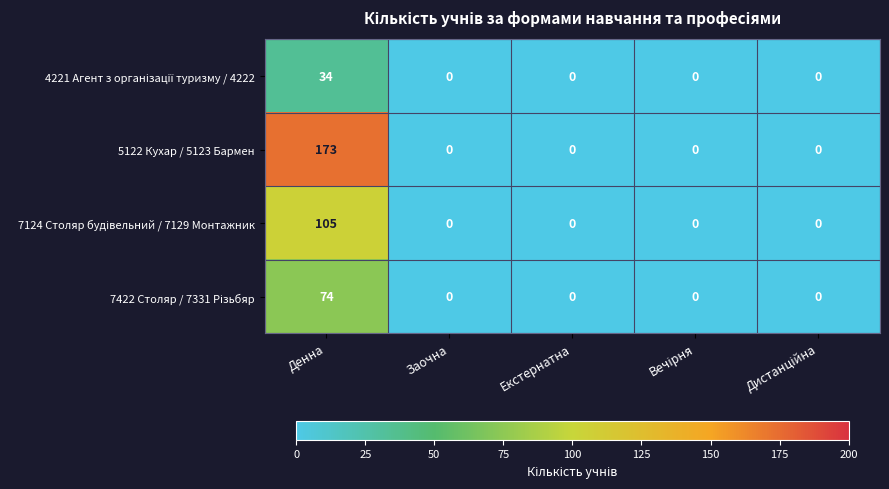

Which series has the largest total across all categories?

5122 Кухар / 5123 Бармен